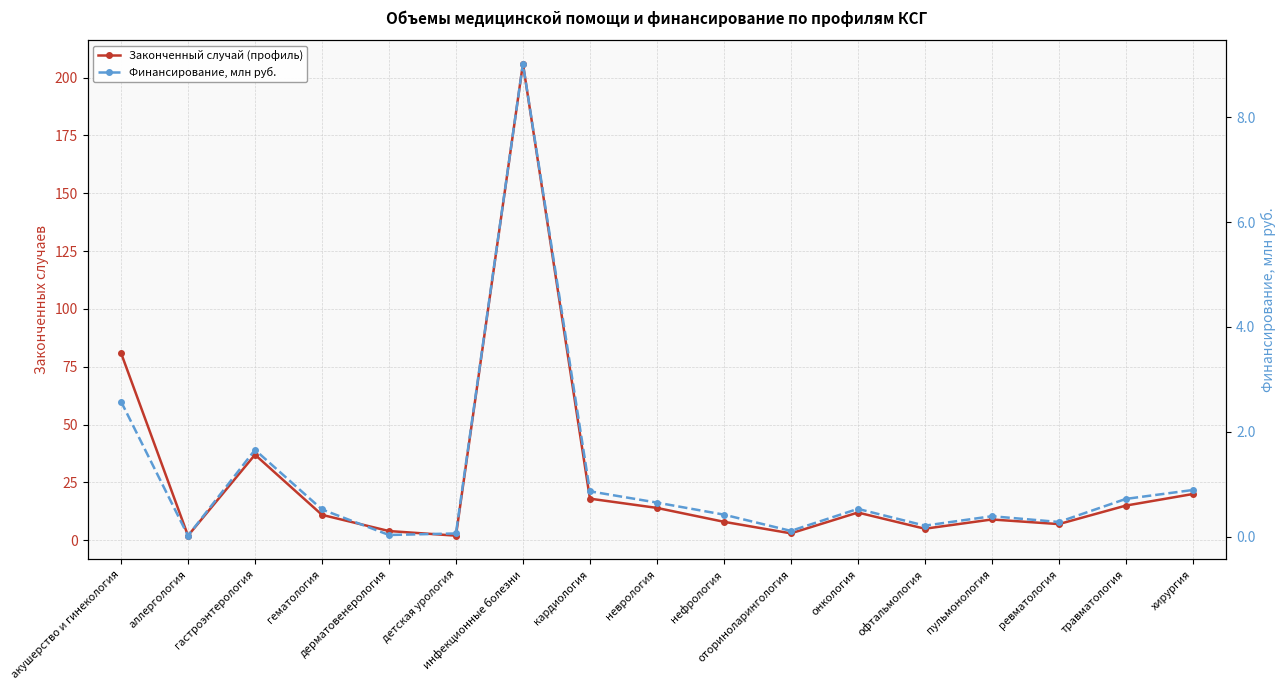

What is the sum of all Финансирование, млн руб. values?

18.9